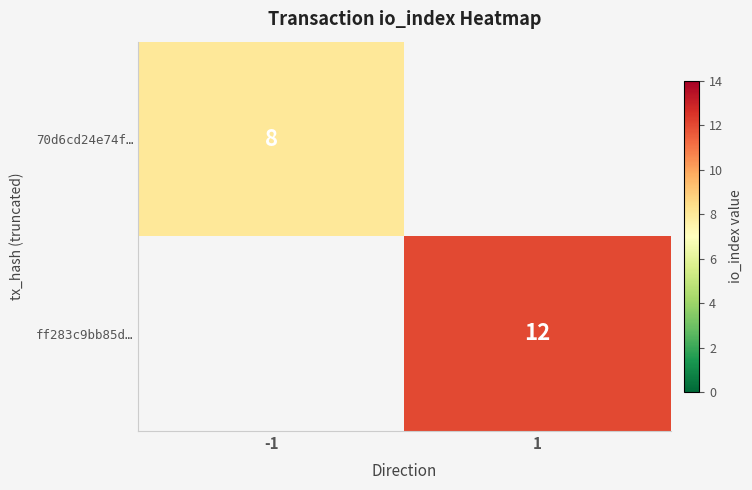

The ff283c9bb85d… series shows 12 at 1. True or false?

True